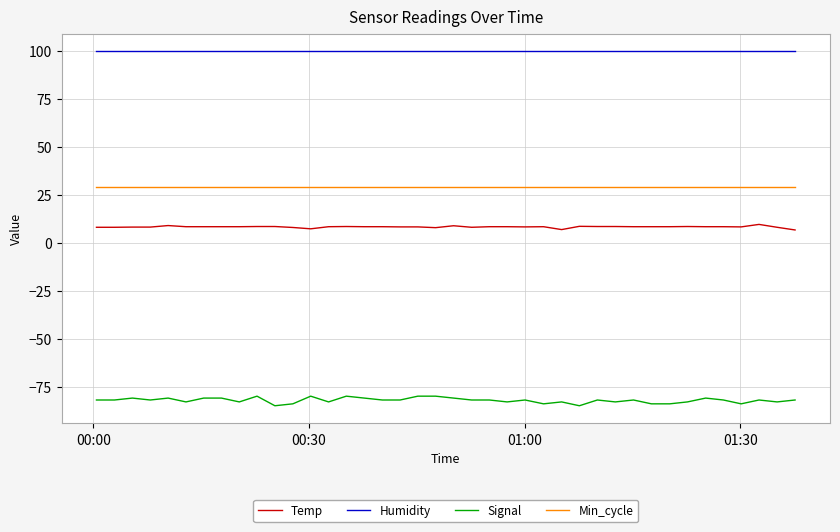

Rank the series by their maximum value, from highest to lowest.

Humidity, Min_cycle, Temp, Signal